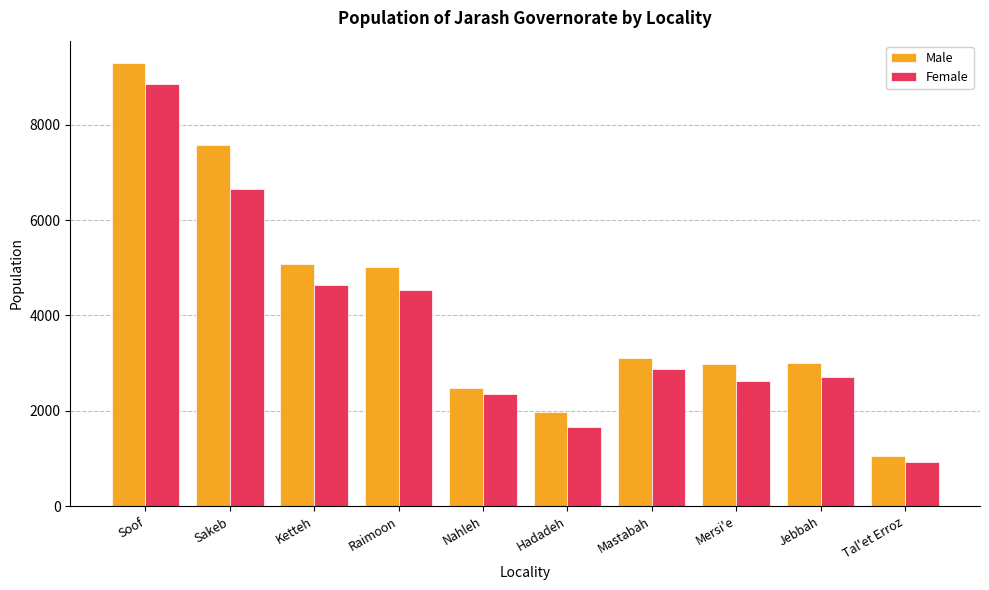

How many data points in Male are less than 3115?

5